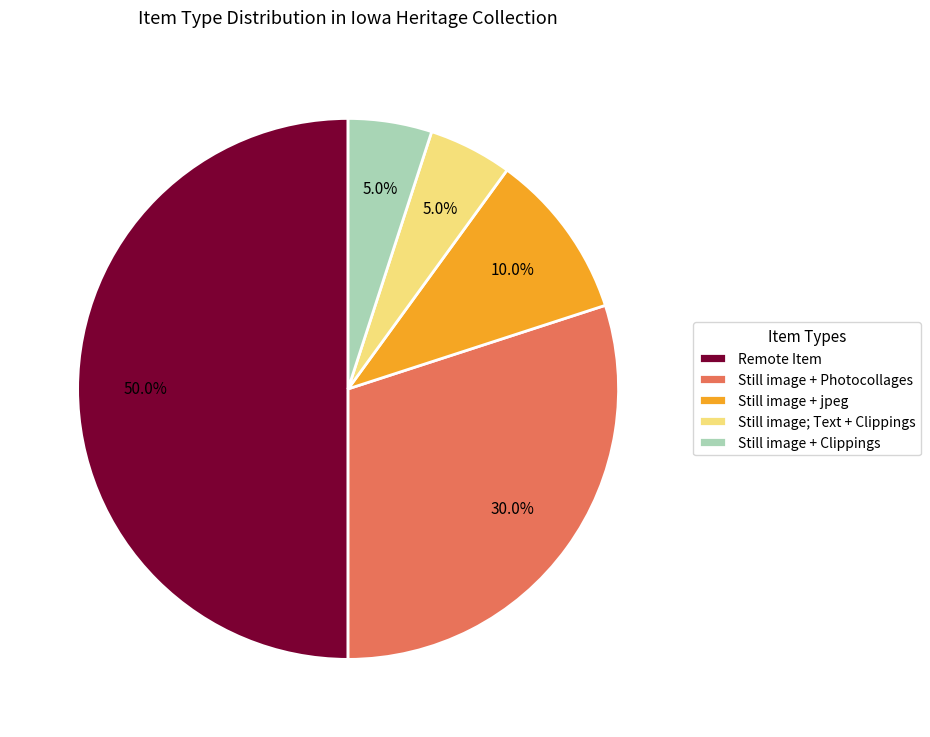

Between Still image; Text + Clippings and Still image + jpeg, which is larger?

Still image + jpeg